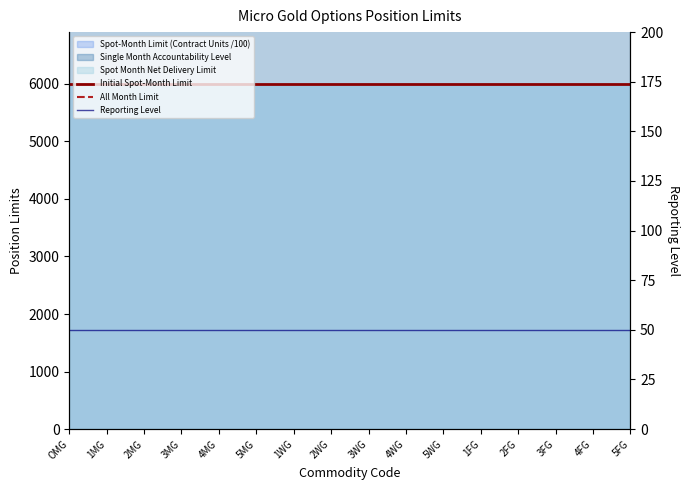

Which series has the largest range (max minus min)?

Initial Spot-Month Limit